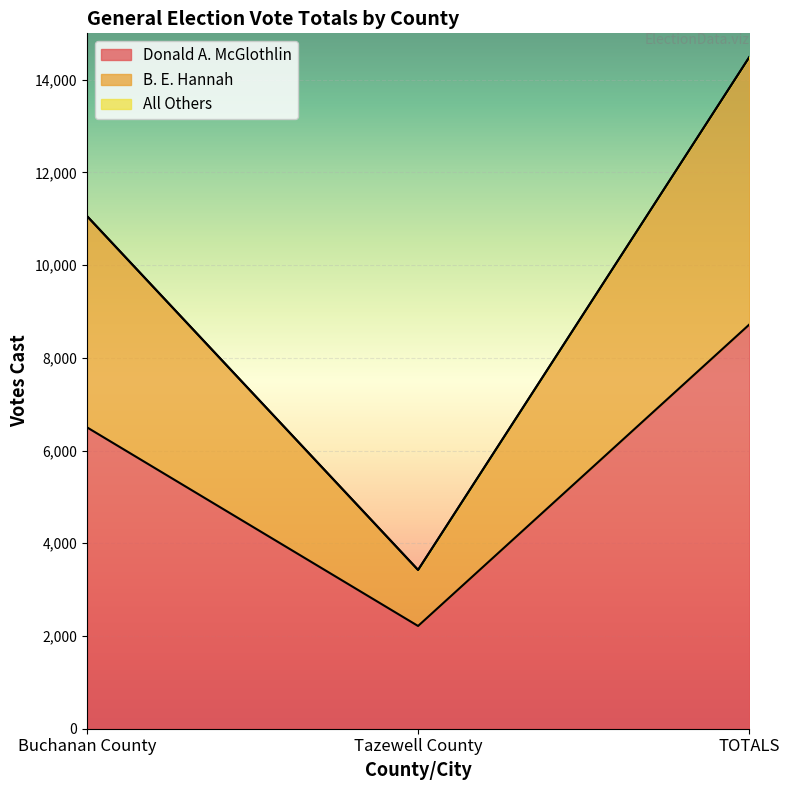

Where is B. E. Hannah nearest to the value 8955?

Buchanan County